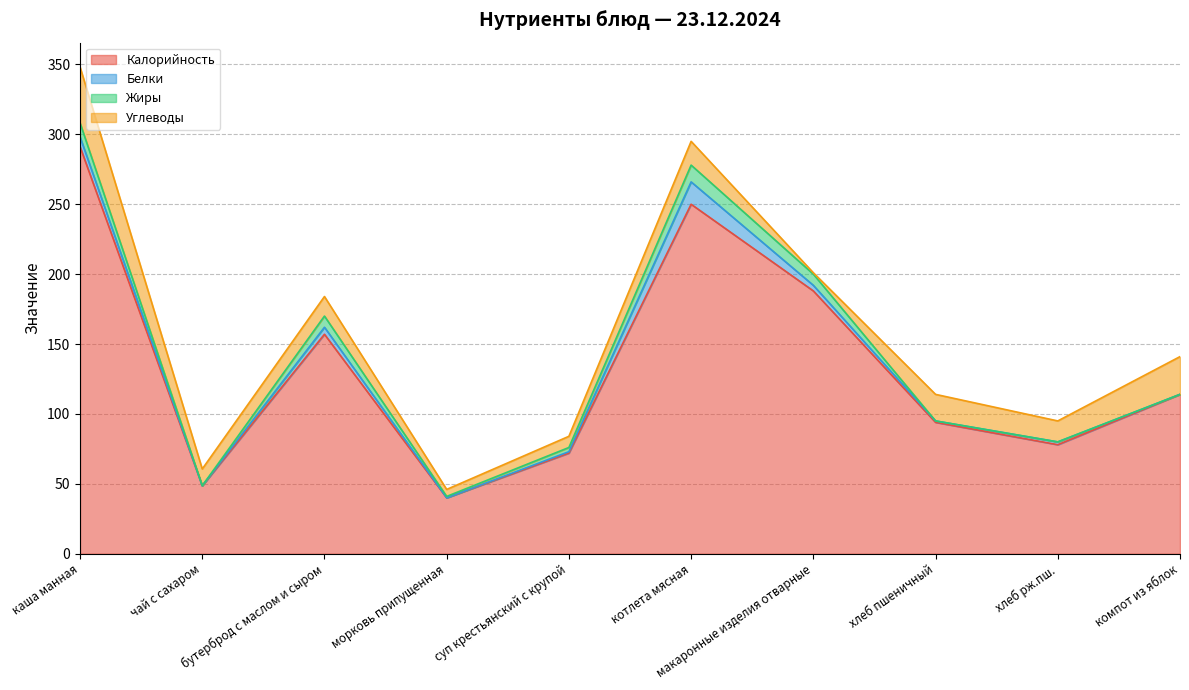

Where is Жиры nearest to the value 6?

бутерброд с маслом и сыром